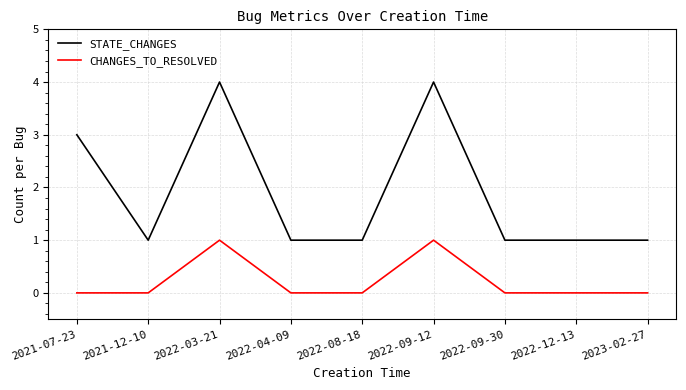

Reading left to right, transcribe all the data shown in this chart.

STATE_CHANGES: 3	1	4	1	1	4	1	1	1
CHANGES_TO_RESOLVED: 0	0	1	0	0	1	0	0	0